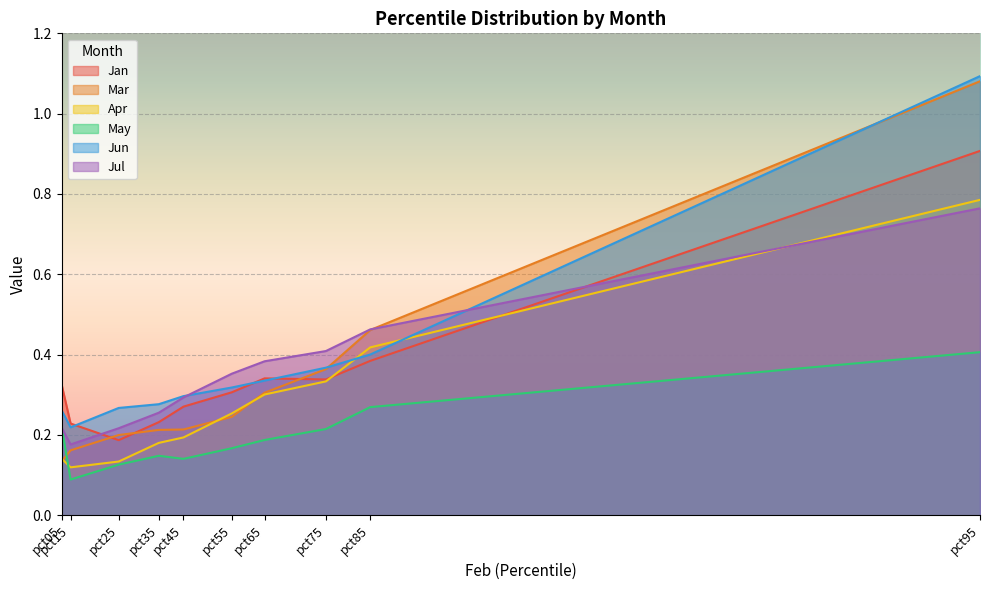

Which series has the largest range (max minus min)?

Mar